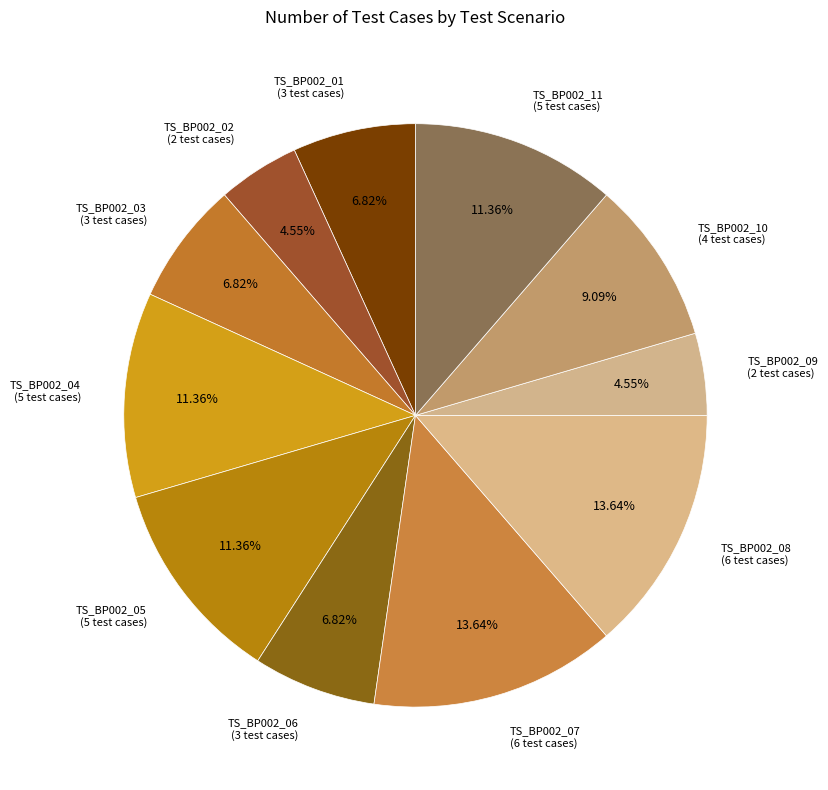

How many segments does this pie chart have?

11